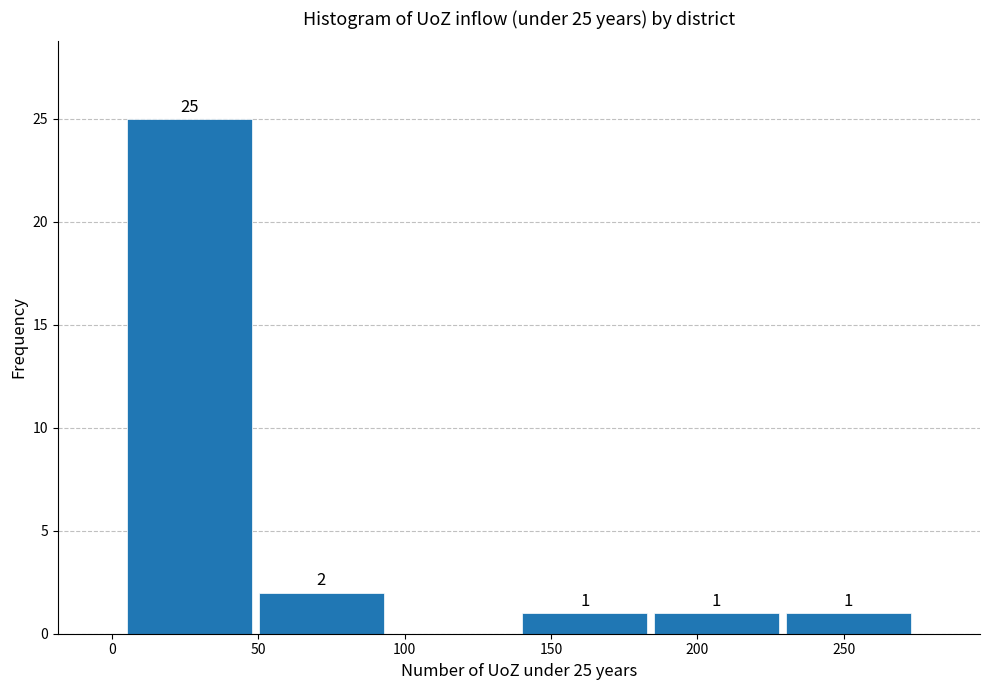

Which range on the x-axis has the tallest bar?

4 to 49